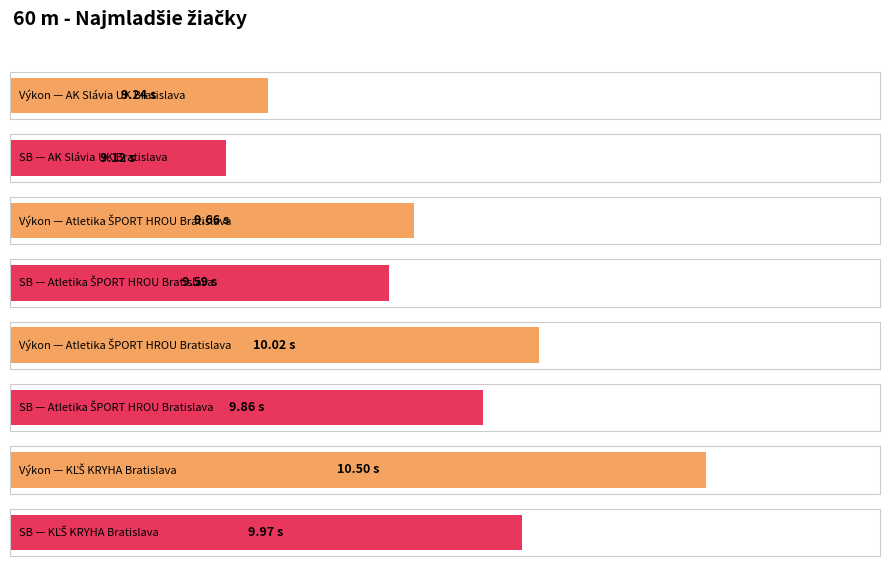

Where does the Výkon series first go above 10?

Atletika ŠPORT HROU Bratislava (Nicol)